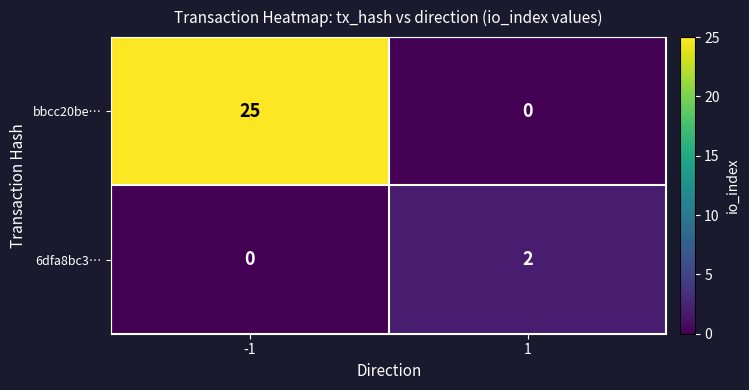

True or false: 6dfa8bc3… has a value of 0 at -1.

True